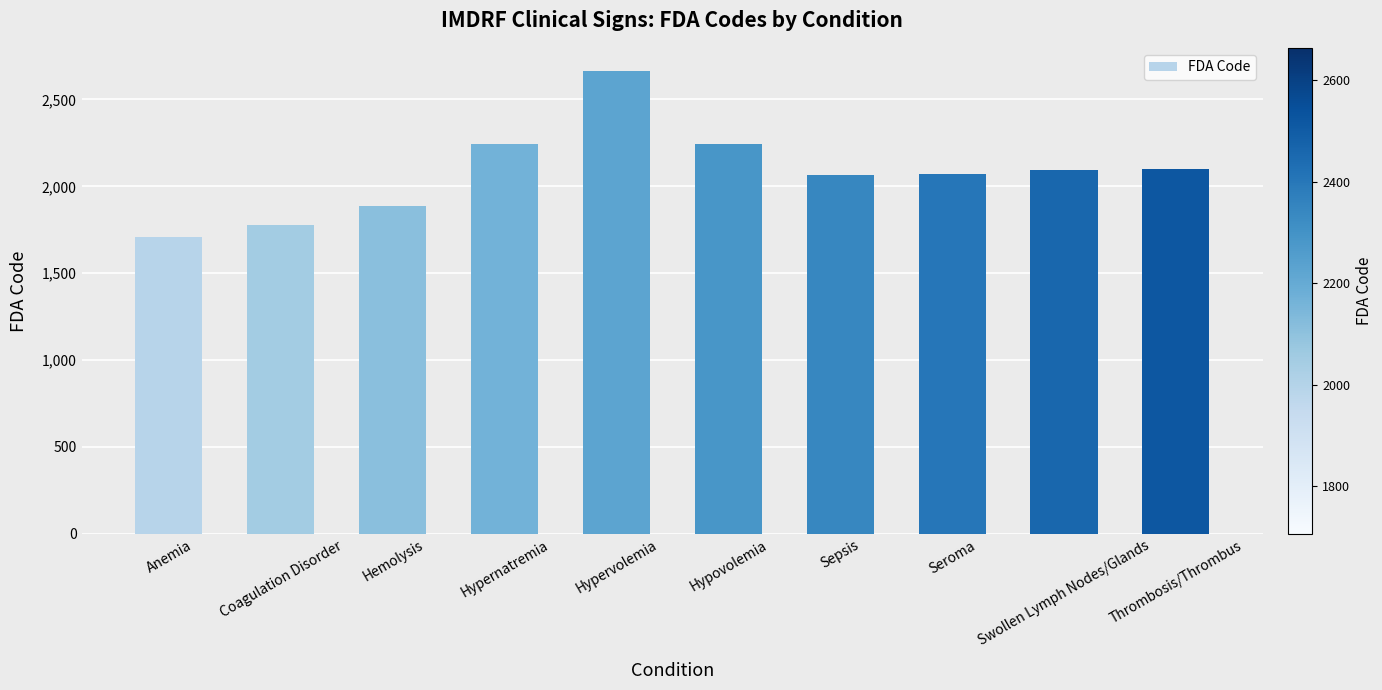

Is it true that the value at Seroma is 3679?

False